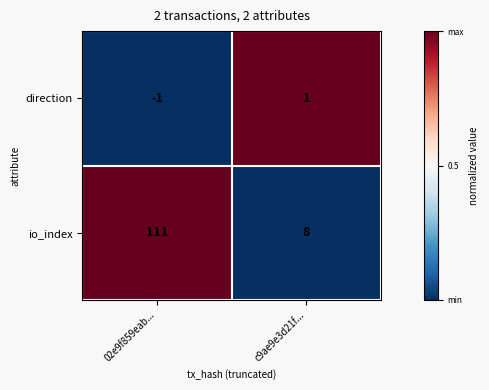

At how many categories does at least one series exceed 0?

2